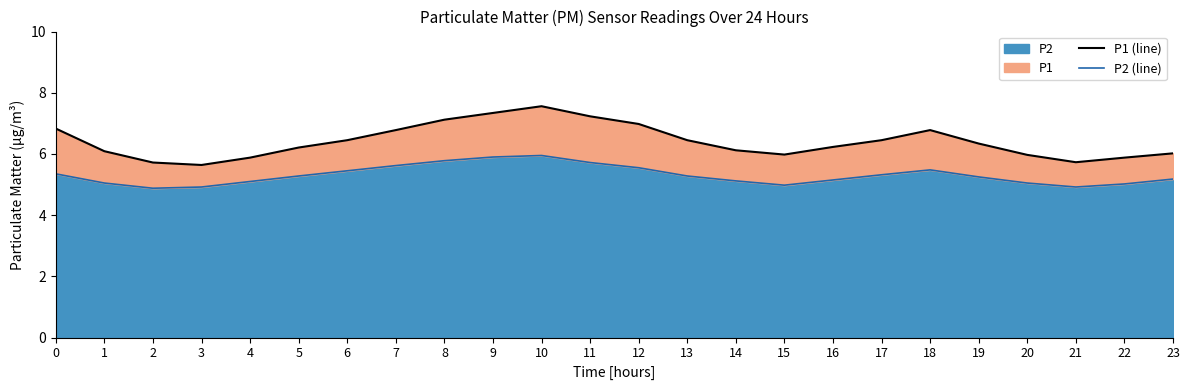

What is the smallest value displayed?

4.9